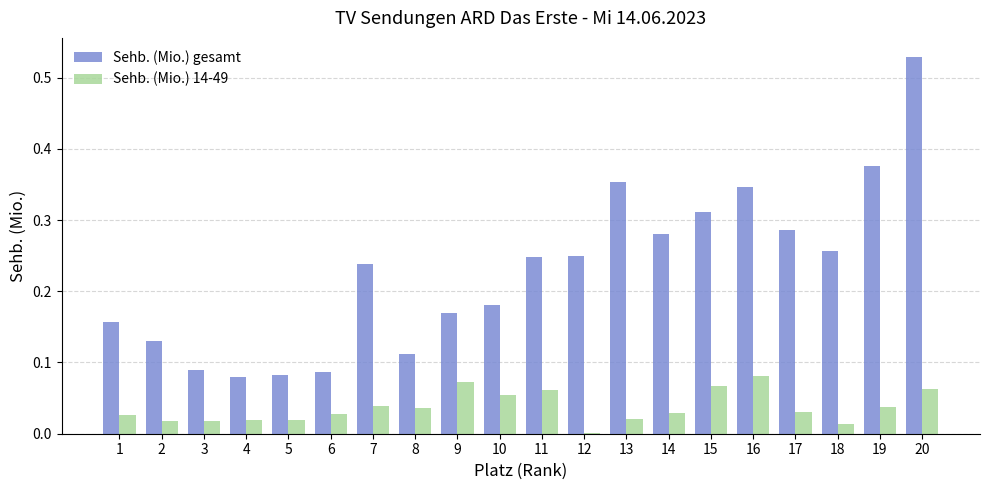

Count the Sehb. (Mio.) gesamt values in the range 0 to 1.

20